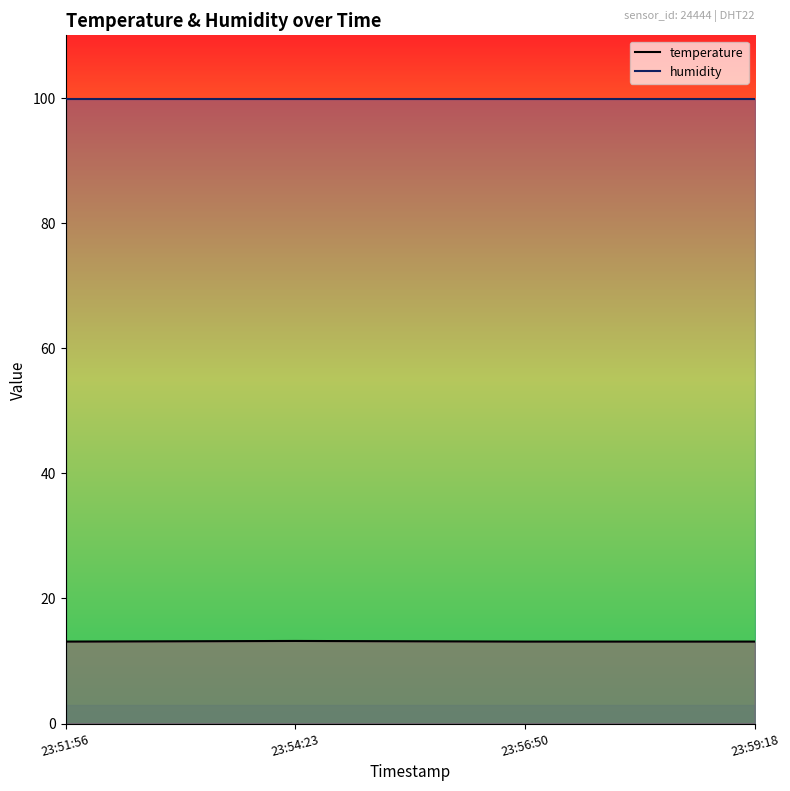

List the labels in order of humidity value, smallest first.

23:51:56, 23:54:23, 23:56:50, 23:59:18